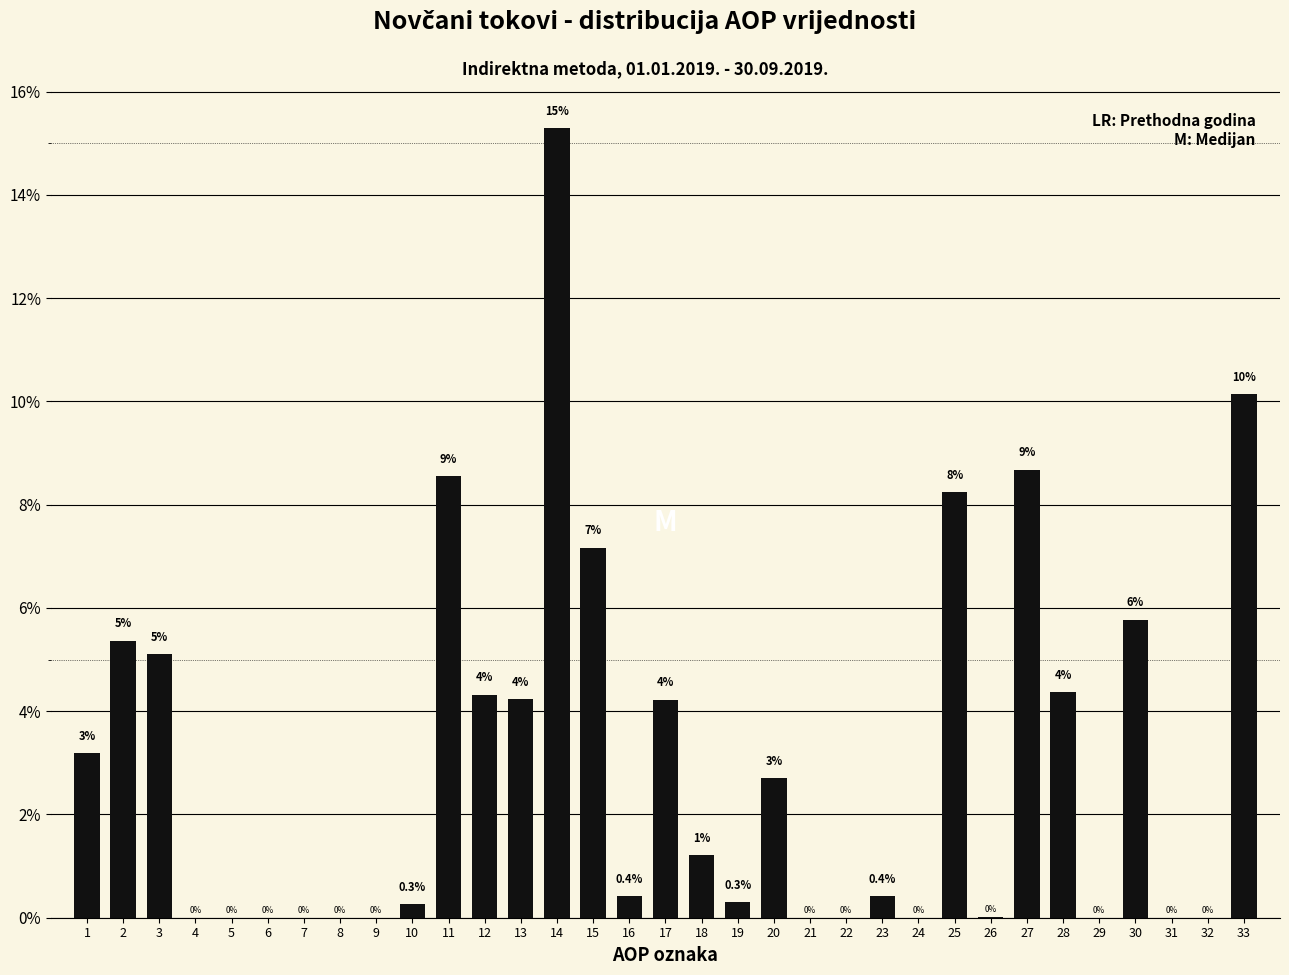

Are the bars horizontal?

No